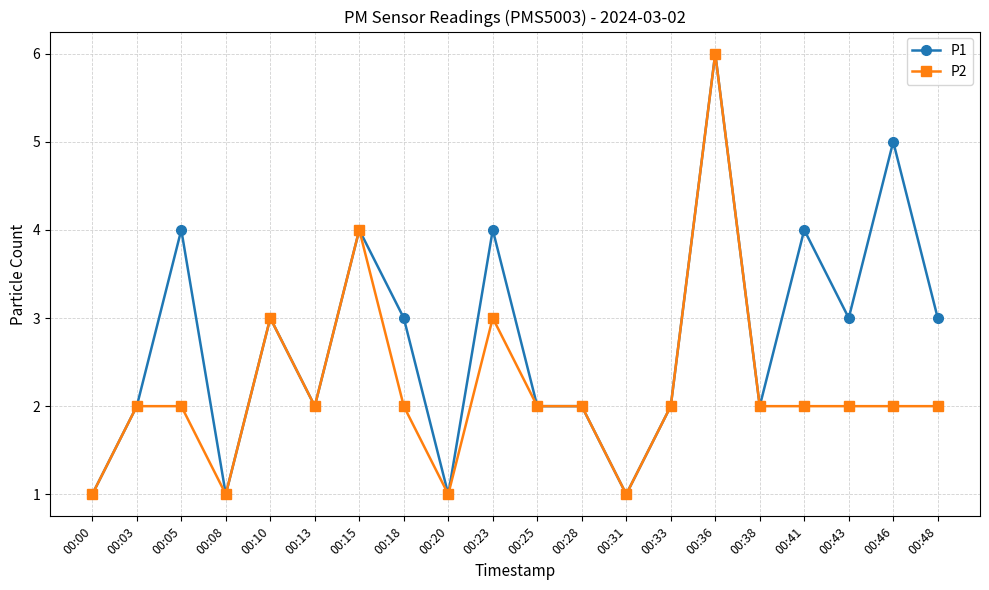

Is this an area chart (filled region under the line)?

No